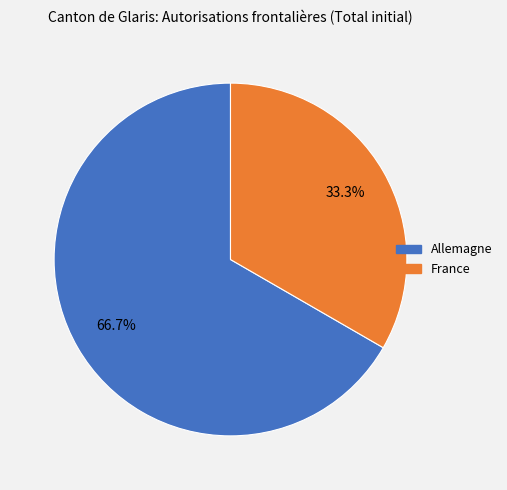

Count the number of slices in the pie.

2